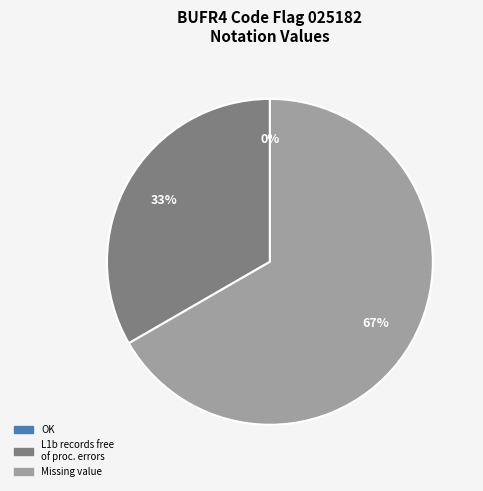

Rank the categories by value from highest to lowest.

Missing value, Percentage of L1b records free of processing errors, OK